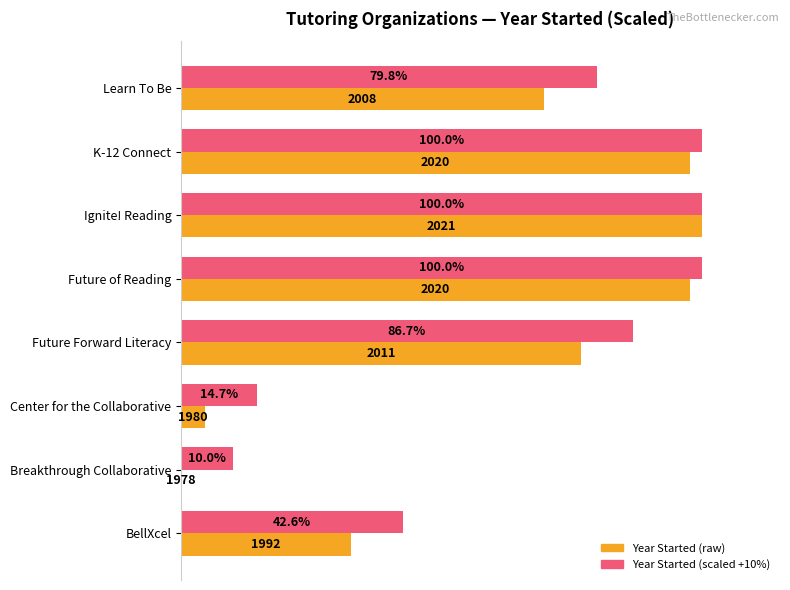

At which category is the sum across all series the highest?

Ignite! Reading